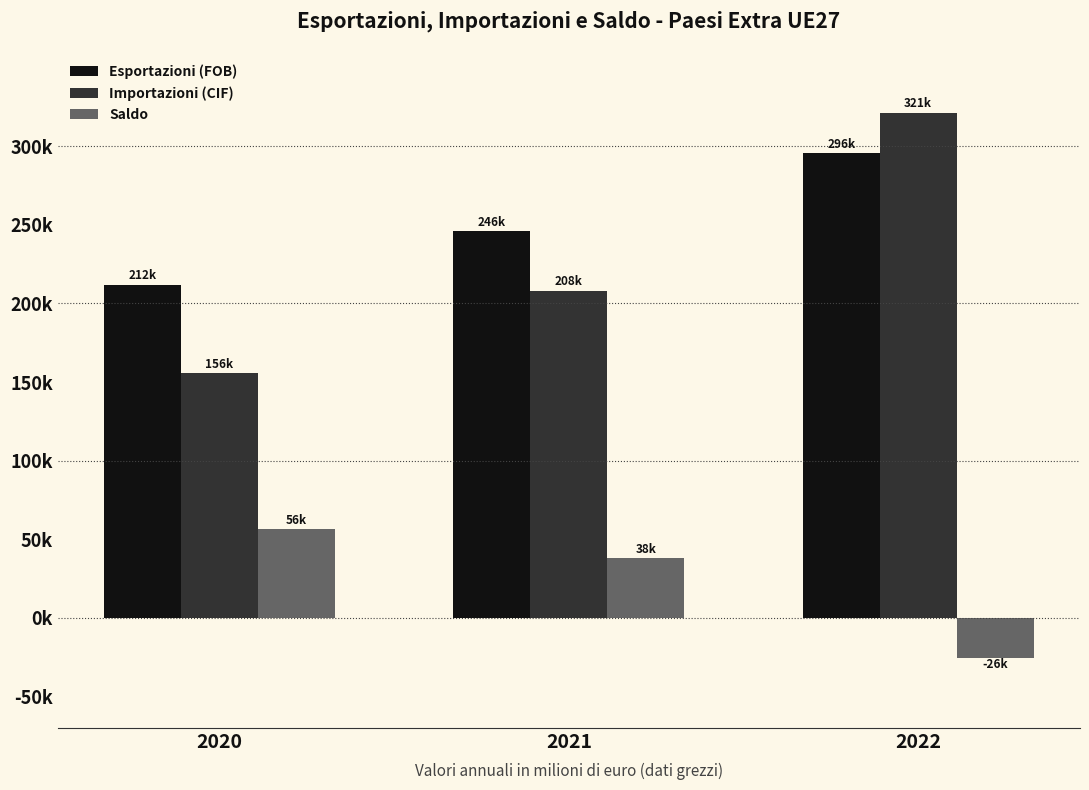

Are the bars grouped side by side (vs. stacked)?

Yes